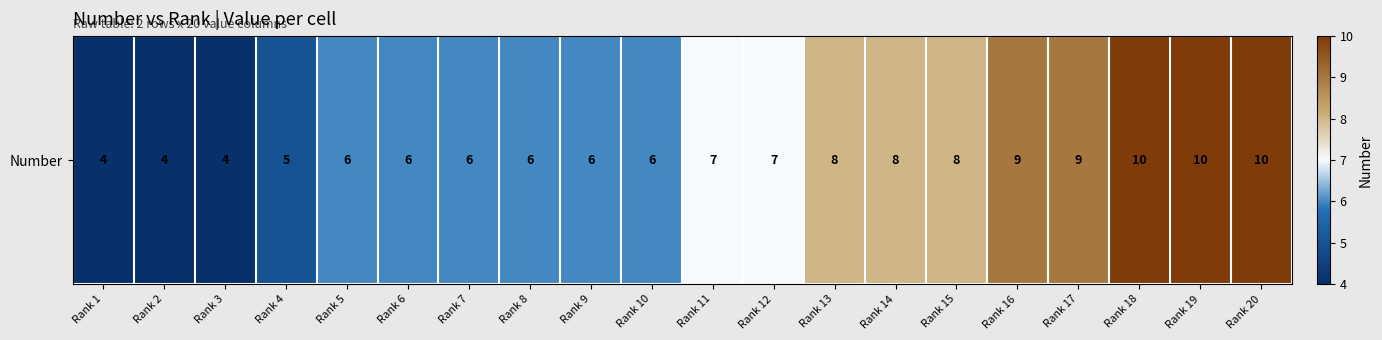

How many data points are less than 7?

10